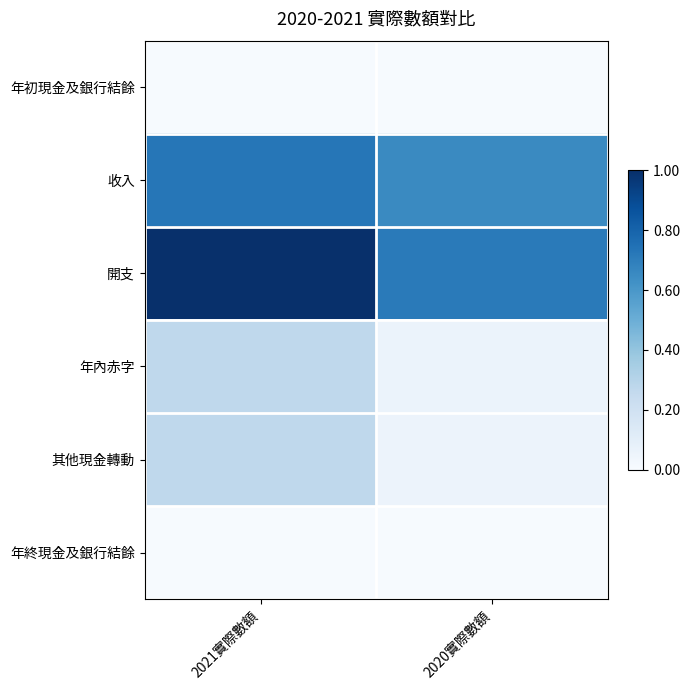

Reading right to left, list all the values displayed in this chart.

年初現金及銀行結餘: 2020實際數額=0.0	2021實際數額=0.0
收入: 2020實際數額=0.7	2021實際數額=0.7
開支: 2020實際數額=0.7	2021實際數額=1.0
年內赤字: 2020實際數額=0.1	2021實際數額=0.3
其他現金轉動: 2020實際數額=0.1	2021實際數額=0.3
年終現金及銀行結餘: 2020實際數額=0.0	2021實際數額=0.0